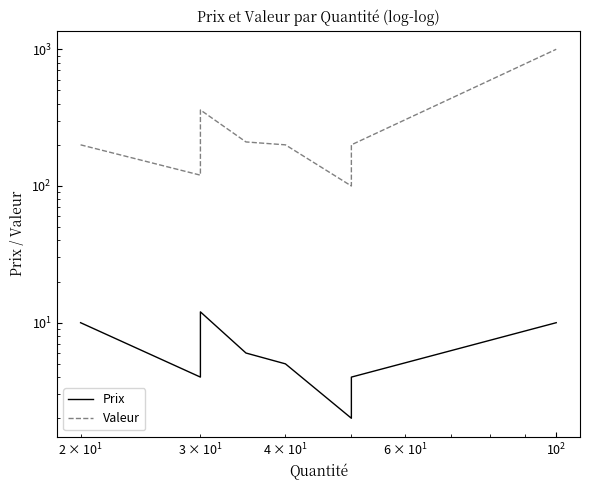

How many values in the Valeur series are below 200?

2